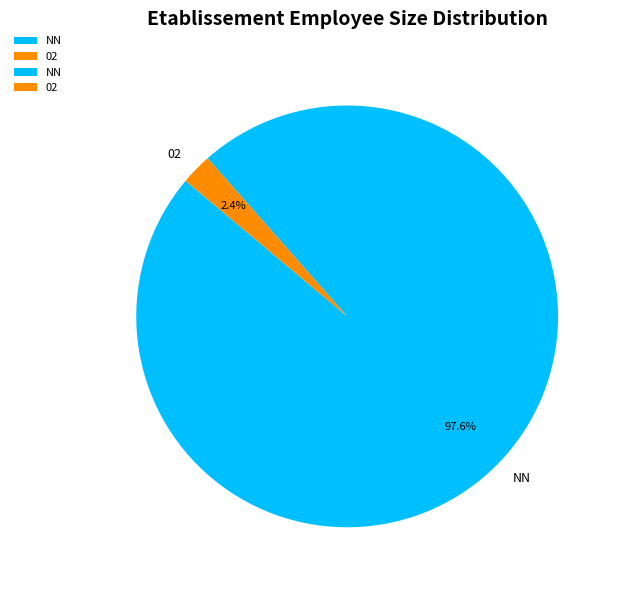

Is 02 the majority of the pie?

No